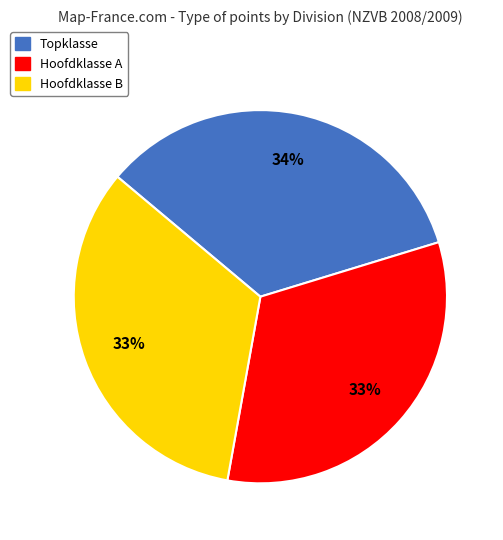

Which has a higher value, Hoofdklasse B or Topklasse?

Topklasse